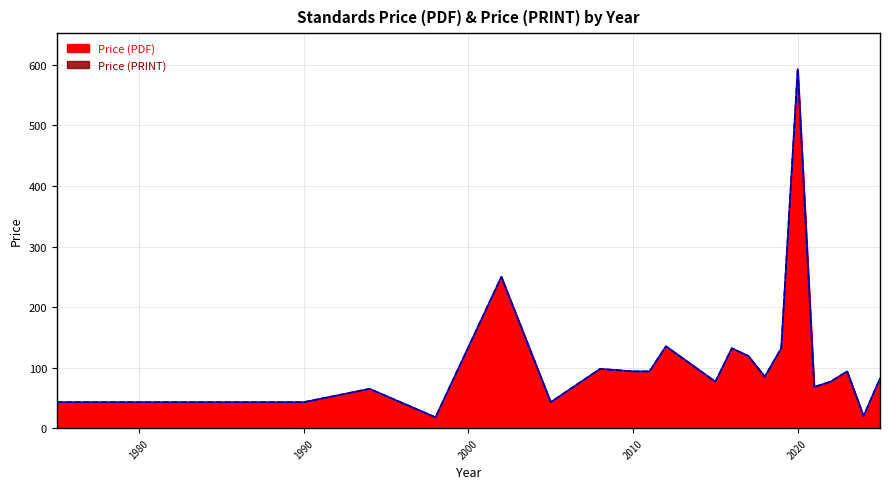

At which category is the sum across all series the highest?

2020